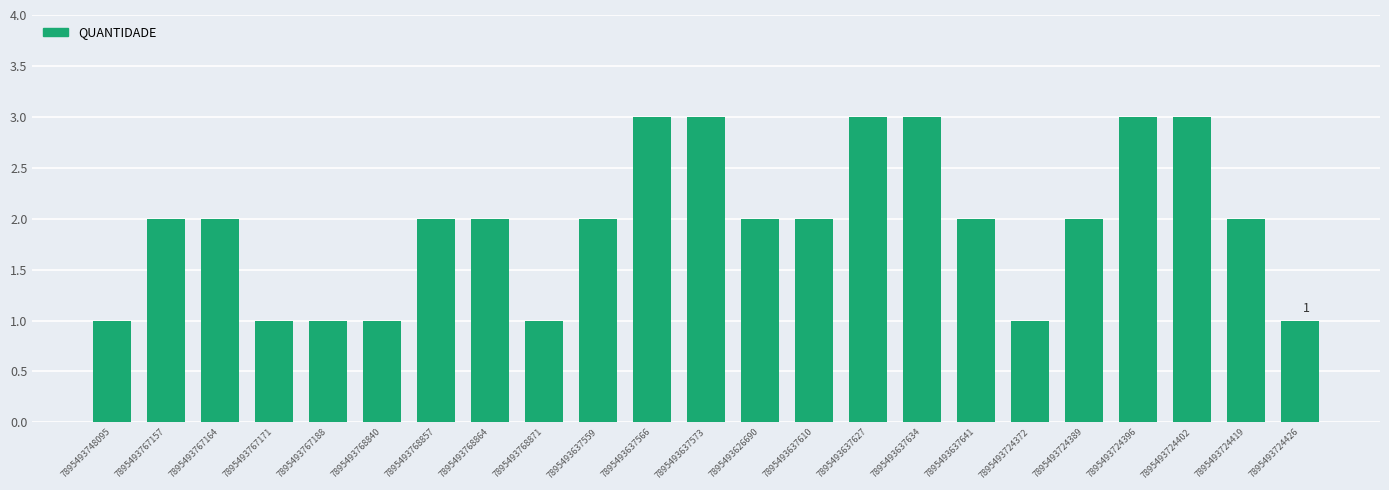

How many distinct data groups are displayed?

1